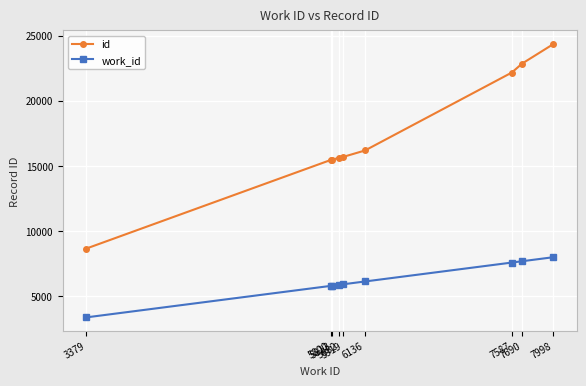

What is the value of the id point at the 3rd from the left?

15493